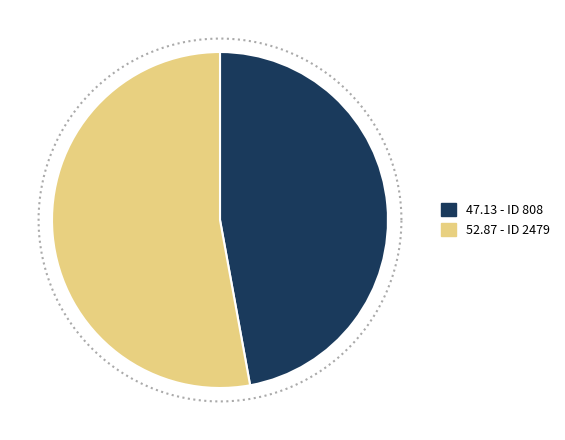

Count the number of slices in the pie.

2